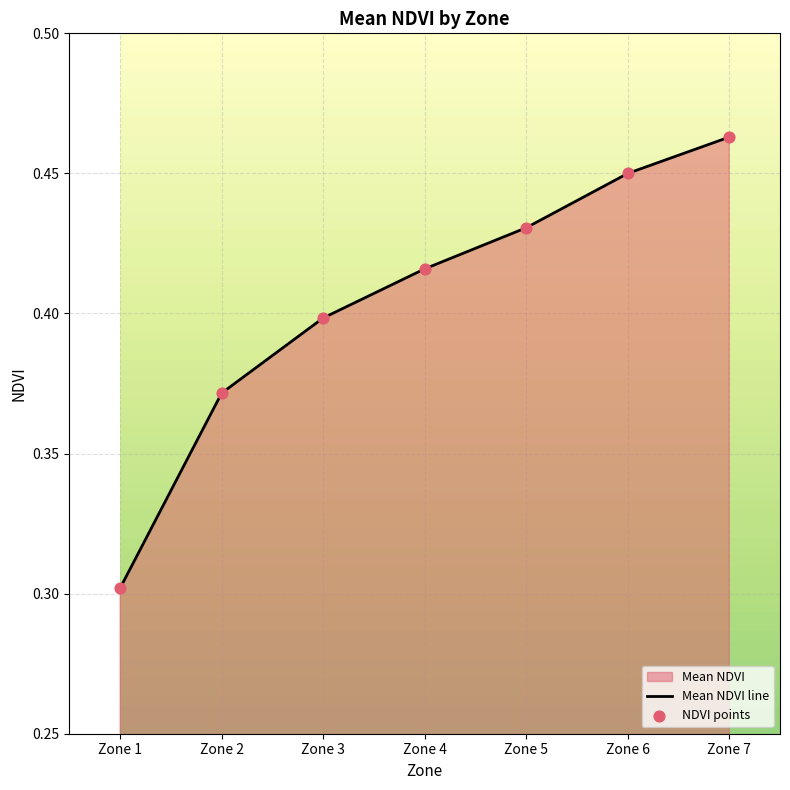

Which series contains the lowest Y value?

Mean NDVI line